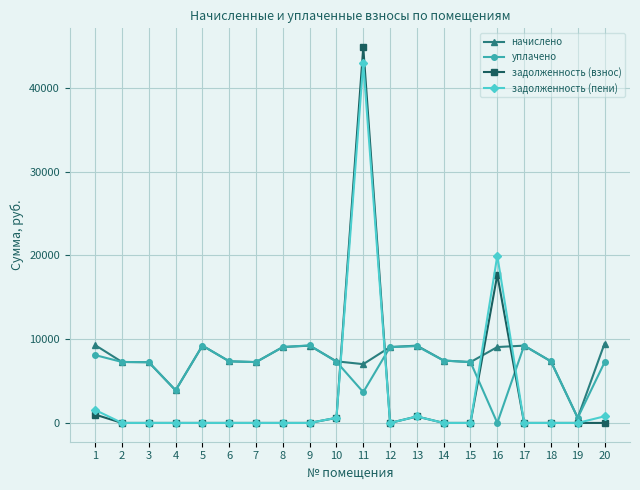

True or false: задолженность (взнос) has more than 2 interior local peaks.

True